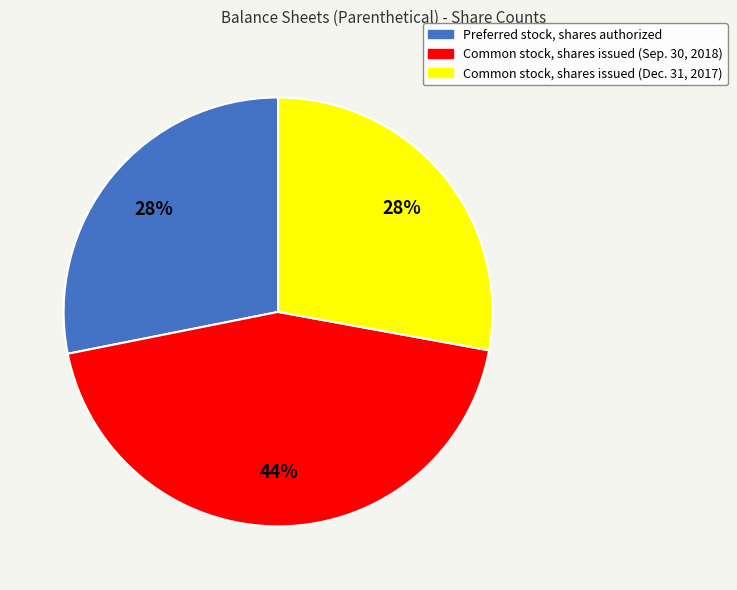

True or false: Common stock, shares issued (Dec. 31, 2017) accounts for 28% of the total.

True